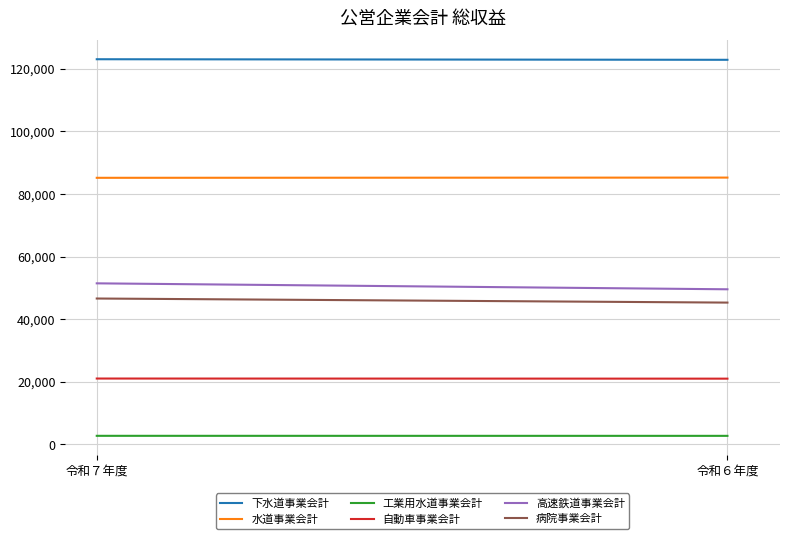

Rank the series at 令和６年度 from highest to lowest value.

下水道事業会計, 水道事業会計, 高速鉄道事業会計, 病院事業会計, 自動車事業会計, 工業用水道事業会計